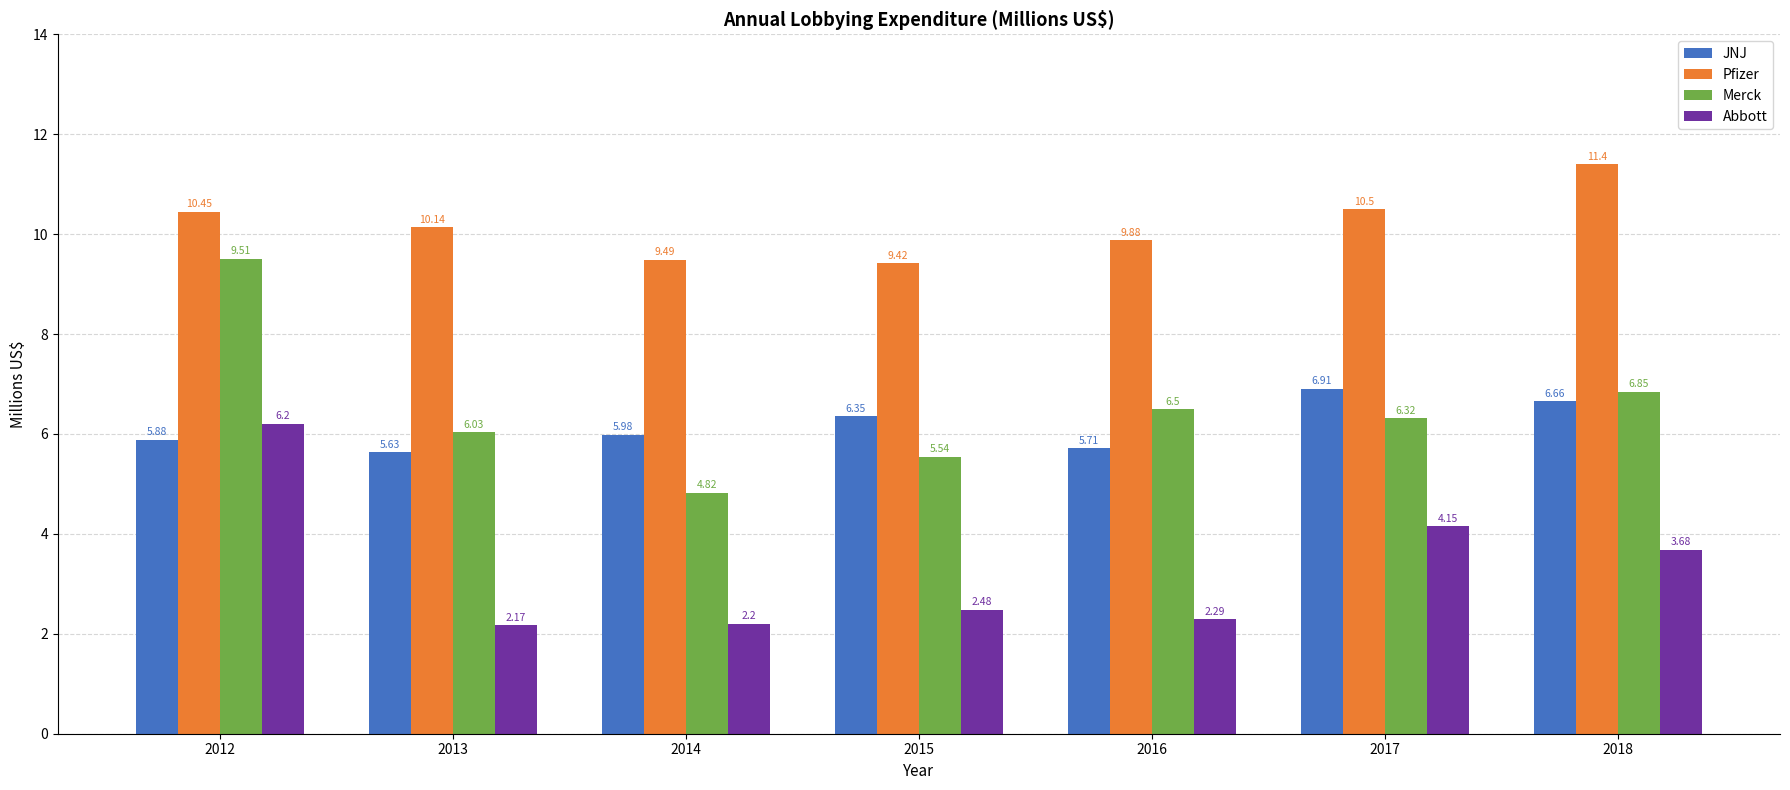

The Pfizer series shows 9.5 at 2014. True or false?

True